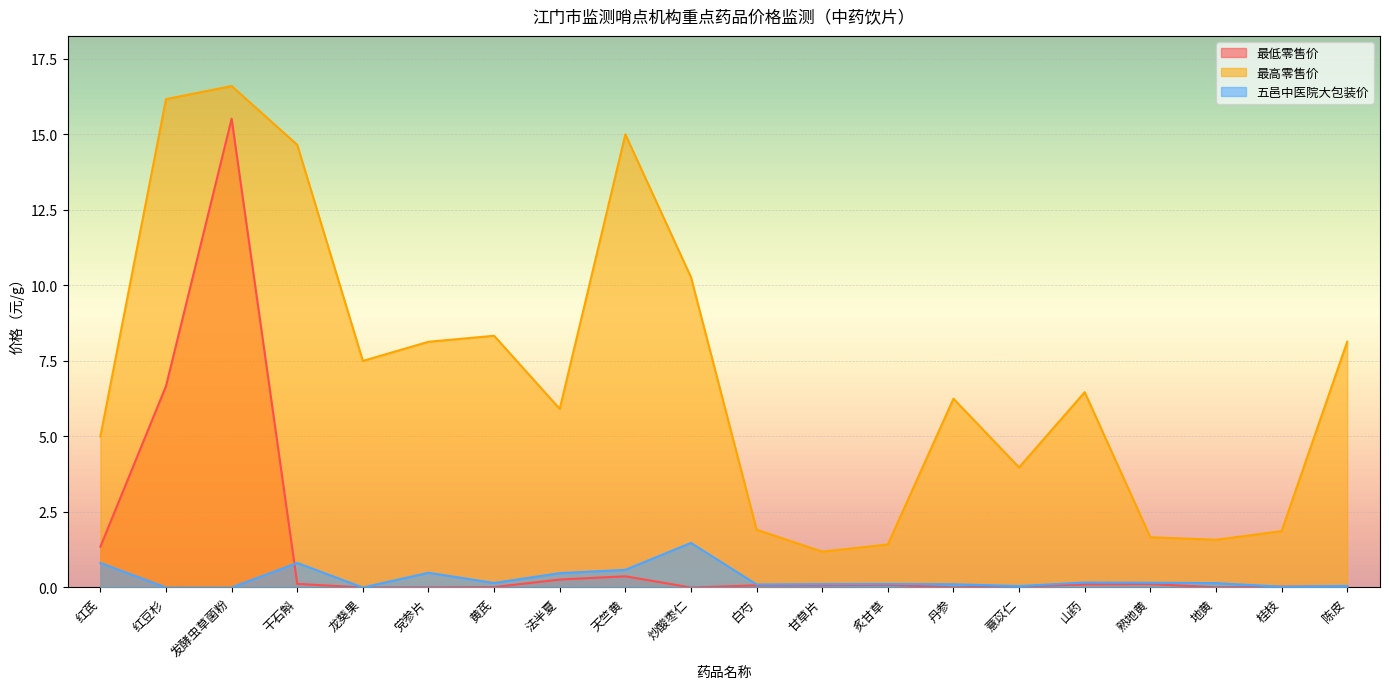

True or false: 最高零售价 has more than 0 points higher than both neighbors.

True